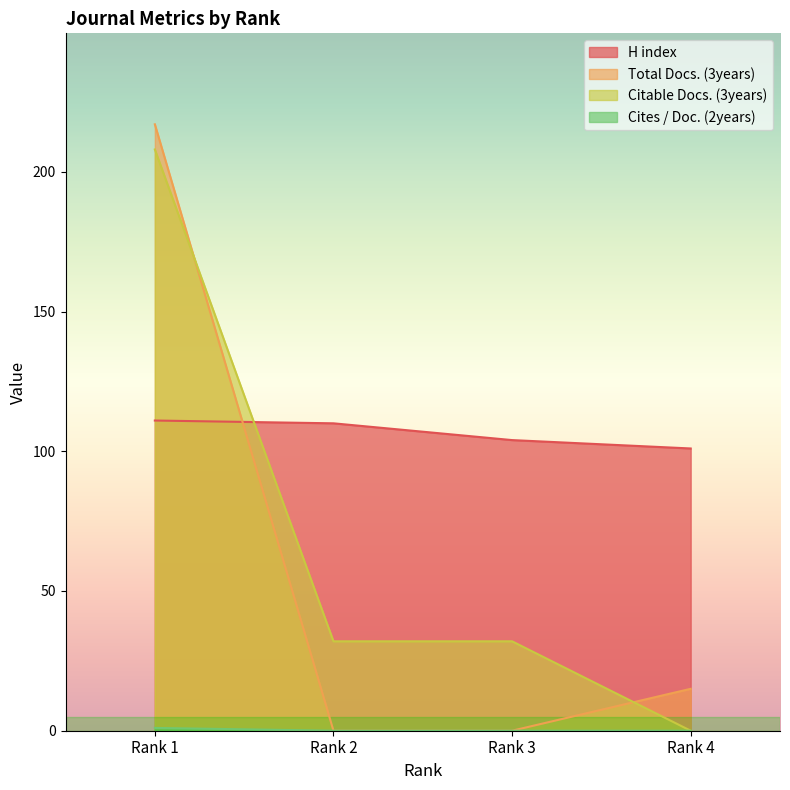

Reading left to right, what are all the values shown in this chart?

H index: 111	110	104	101
Total Docs. (3years): 217	0	0	15
Citable Docs. (3years): 208	32	32	0
Cites / Doc. (2years): 1	0	0	0